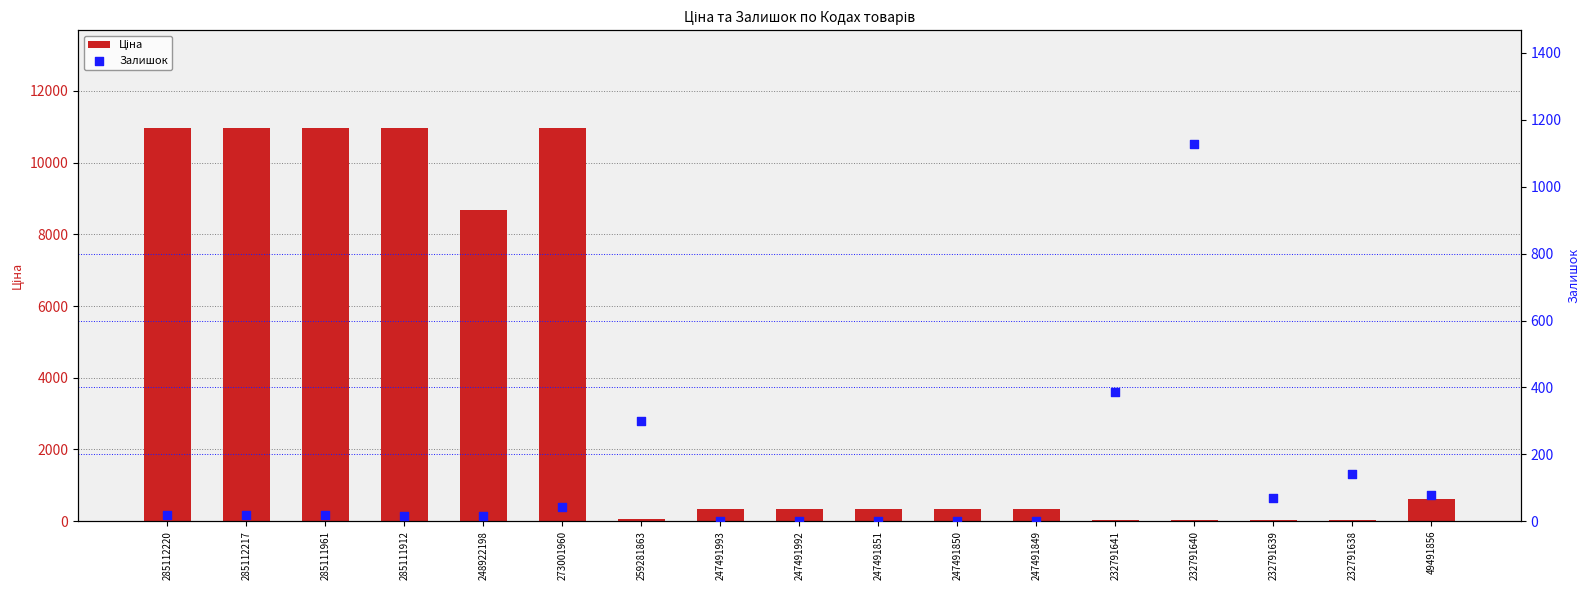

Which series reaches the minimum Y coordinate?

Залишок